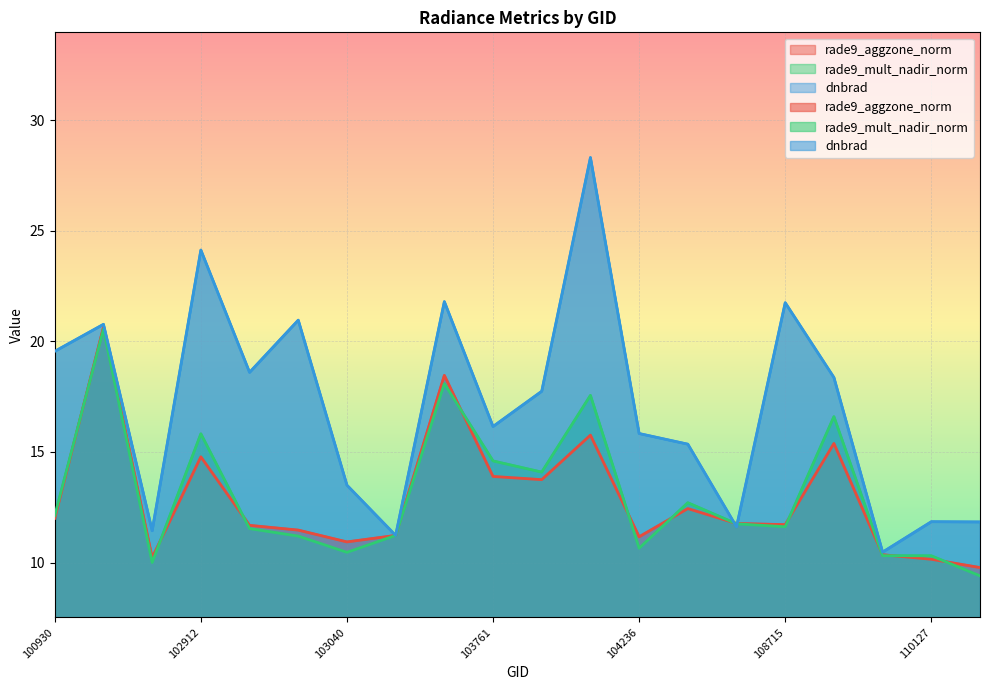

At which label does rade9_aggzone_norm reach its peak?

102671